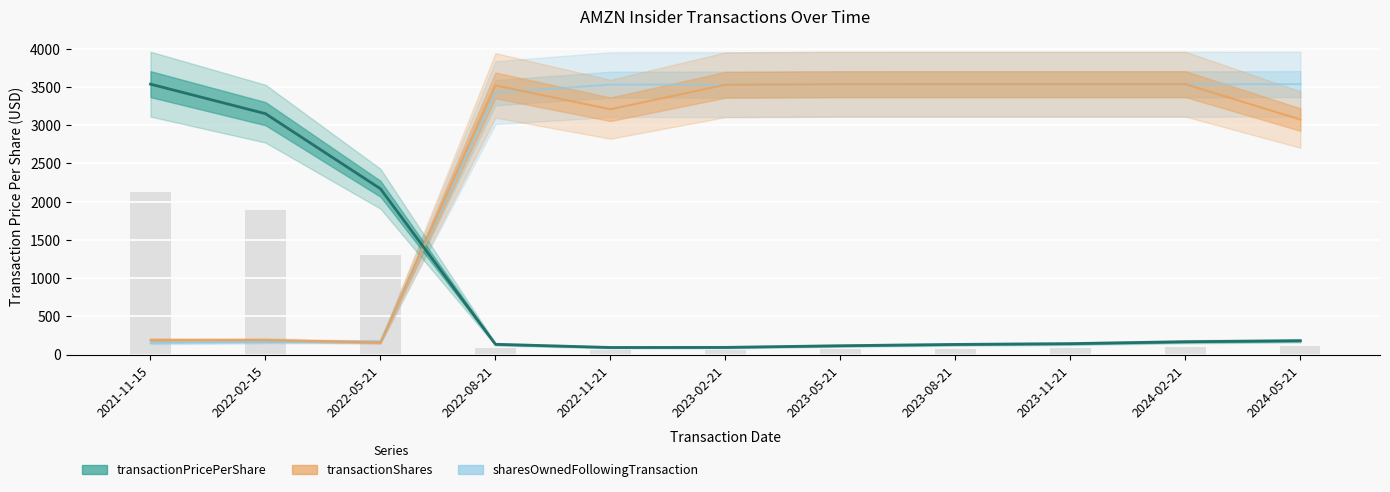

Rank the series at 2021-11-15 from highest to lowest value.

transactionPricePerShare, transactionShares, sharesOwnedFollowingTransaction